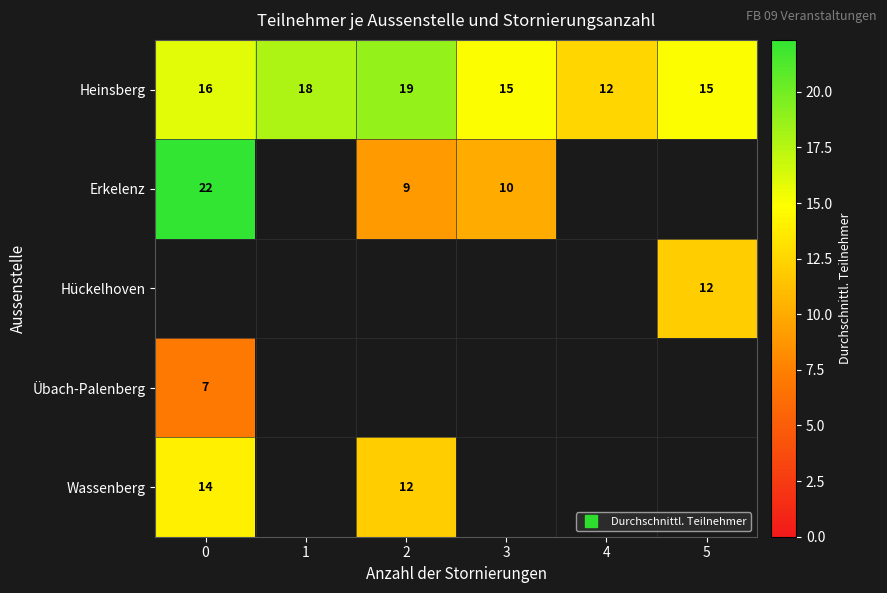

How many data points in Heinsberg are above 15?

3